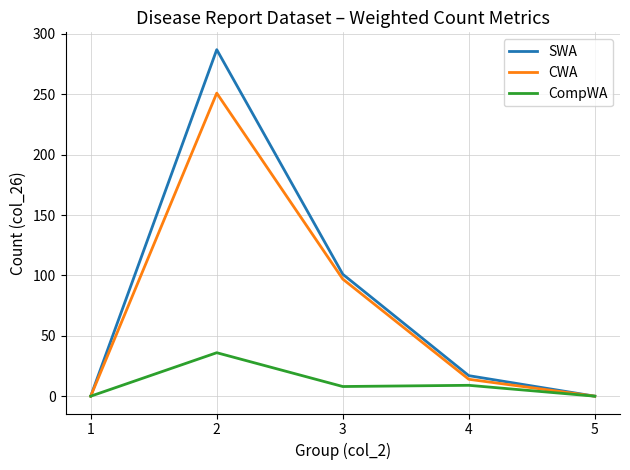

How many categories are shown in the chart?

5